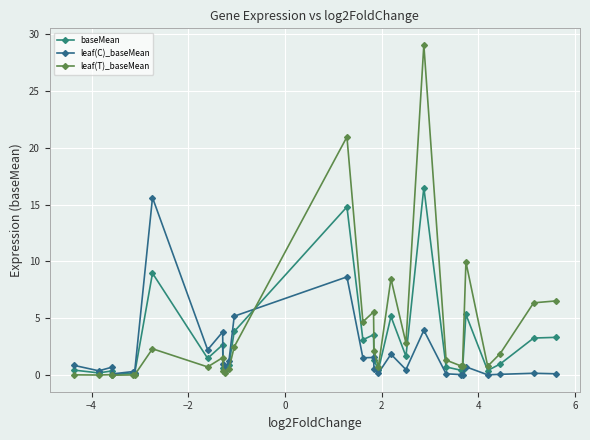

True or false: leaf(C)_baseMean has more than 1 points higher than both neighbors.

True